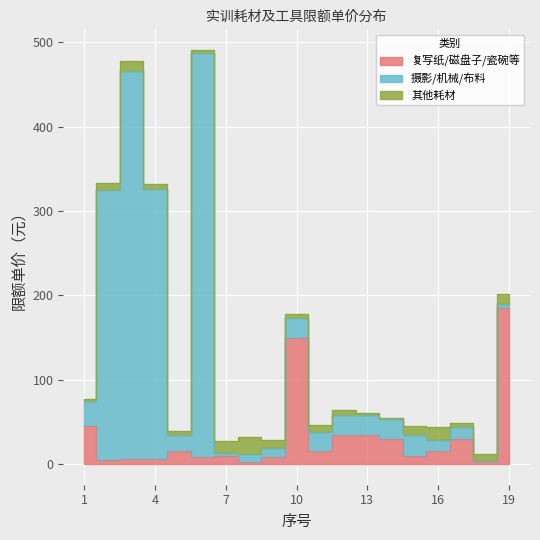

What is the total value across all series at 7?

27.7